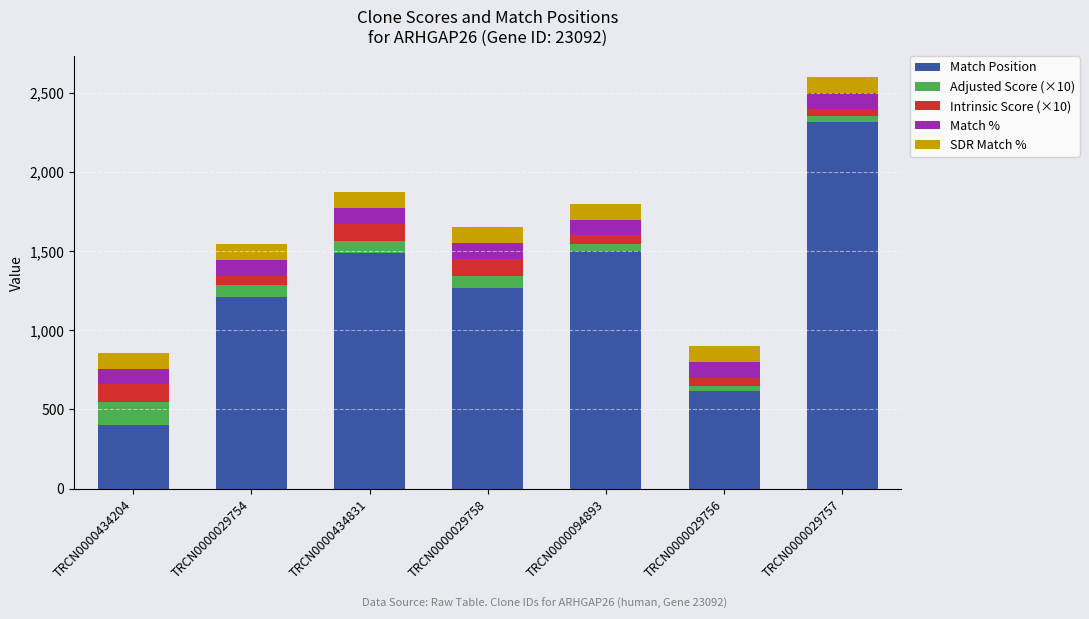

At which category is the sum across all series the highest?

TRCN0000029757